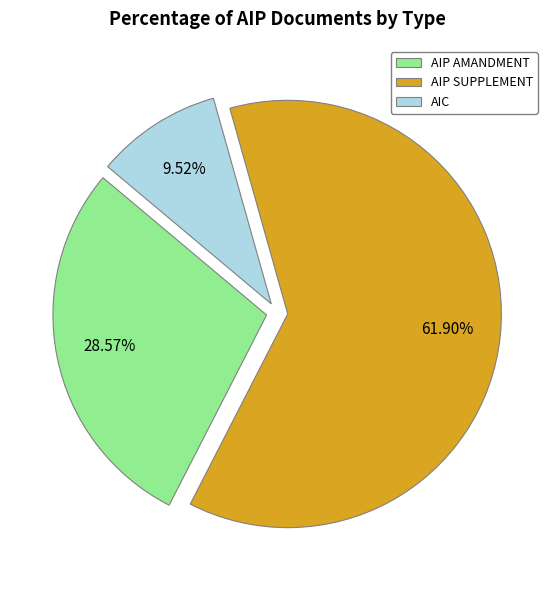

To the nearest percent, what is the difference between the AIC and AIP SUPPLEMENT slice percentages?

52%